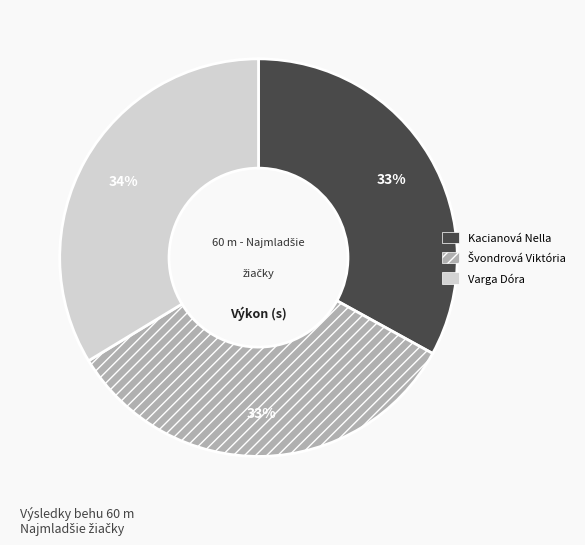

What is the ratio of the value at Varga Dóra to the value at Kacianová Nella?

1.0